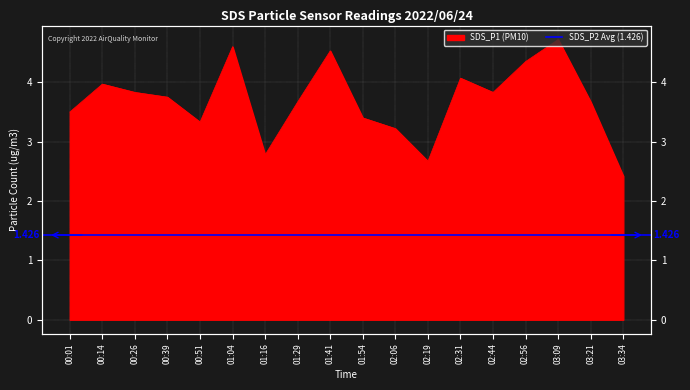

How many points are higher than both their immediate neighbors (excluding endpoints)?

5